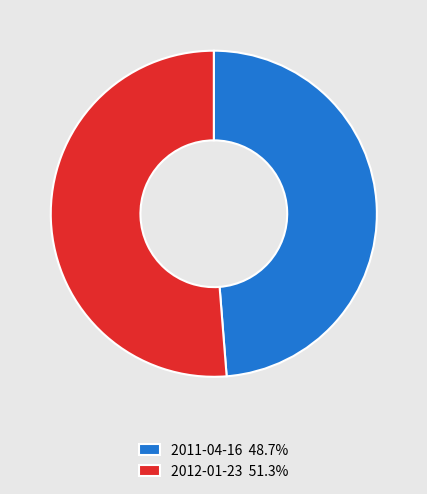

Which category has the biggest portion of the pie?

2012-01-23